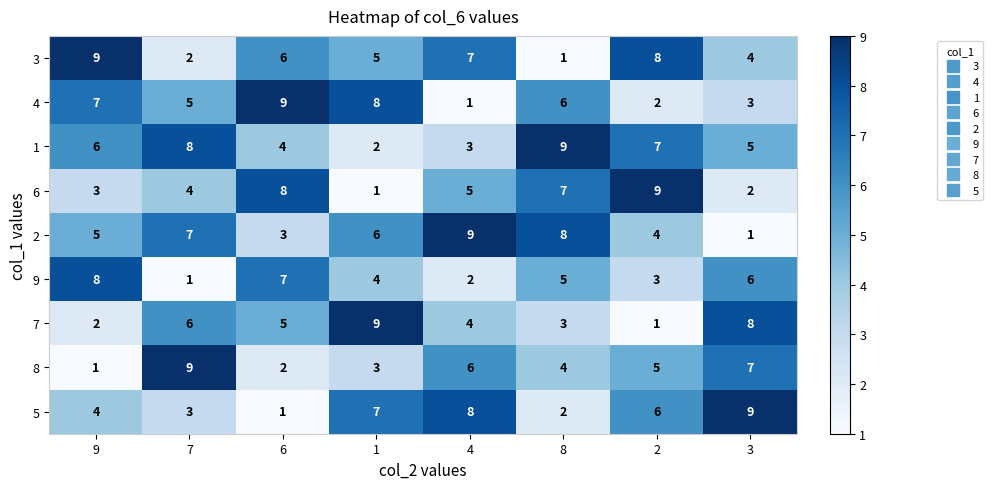

How many series are shown in this chart?

9